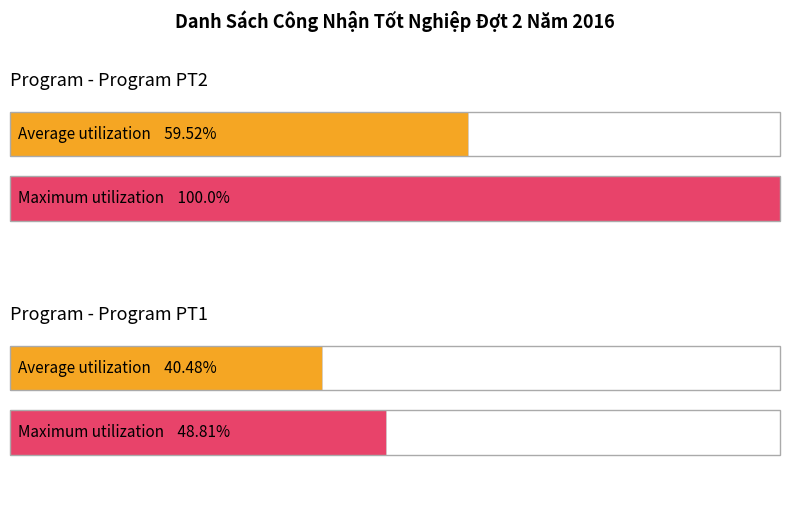

At how many categories does at least one series exceed 20?

2